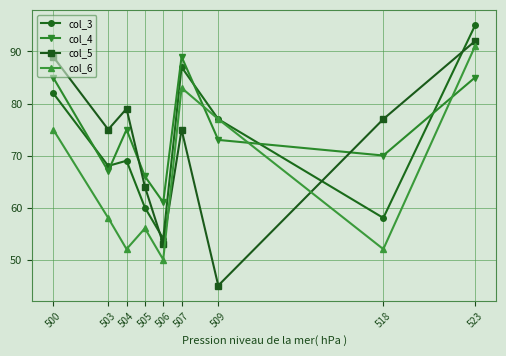

In col_4, how many points are lower than both neighbors (excluding endpoints)?

3